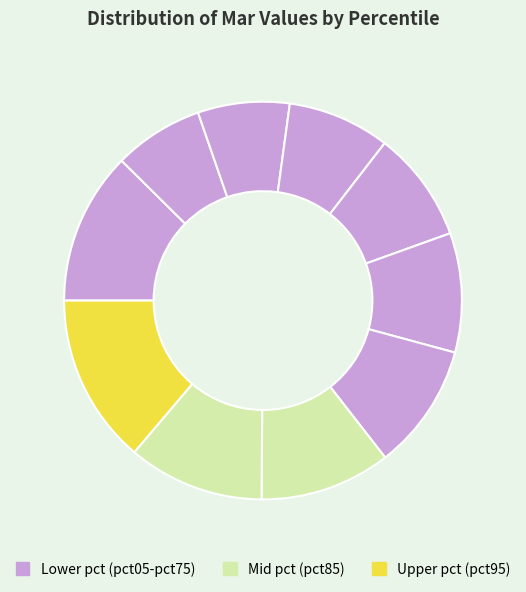

How many segments does this pie chart have?

10